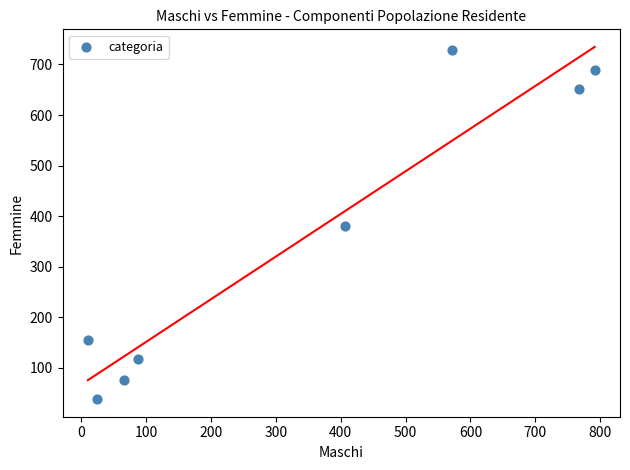

What is the average X value?

340.7